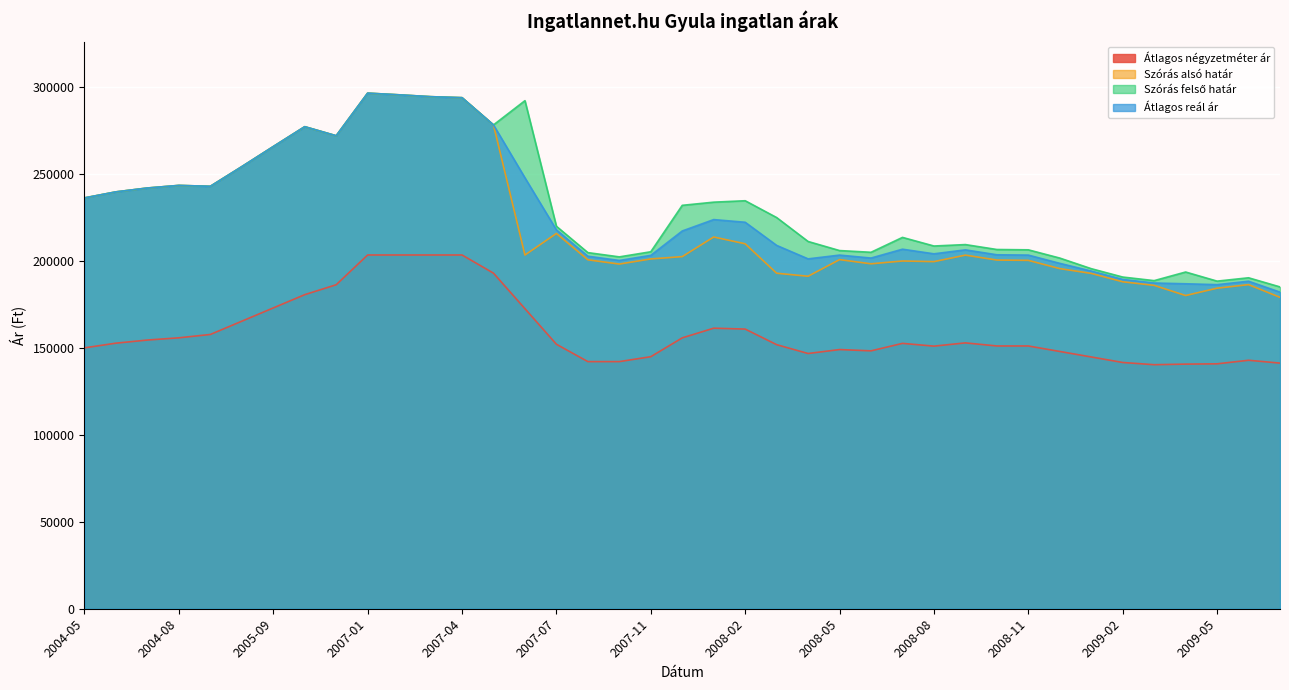

Where is the first local maximum for Szórás felső határ?

2004-08